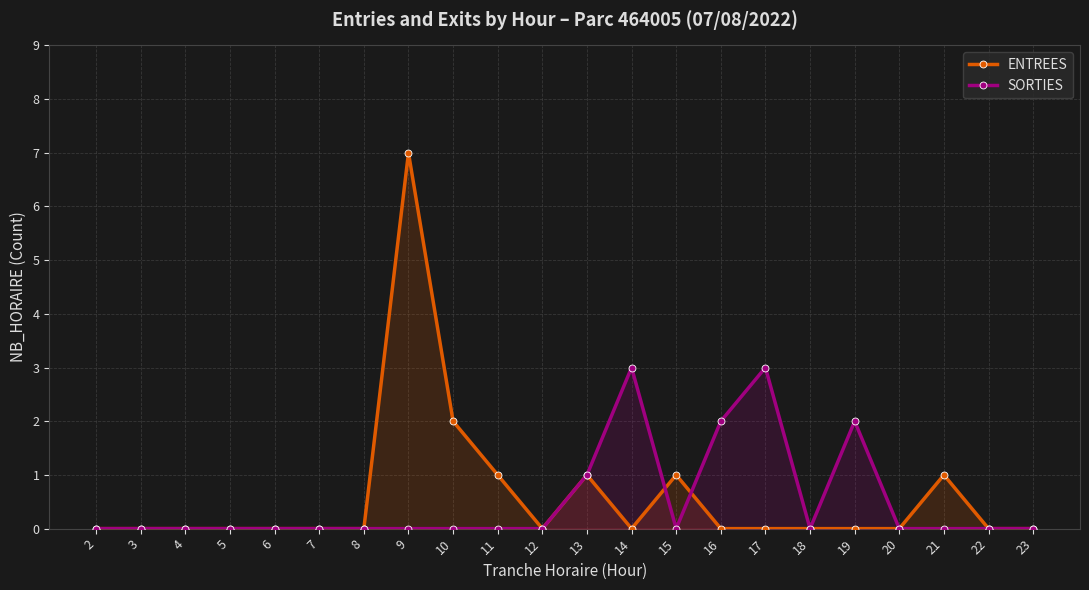

How many data points does each series have?

22